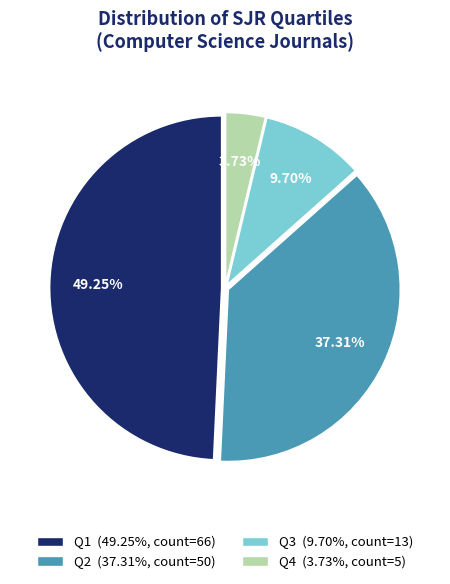

To the nearest percent, what is the difference between the largest and smallest slice percentages?

46%